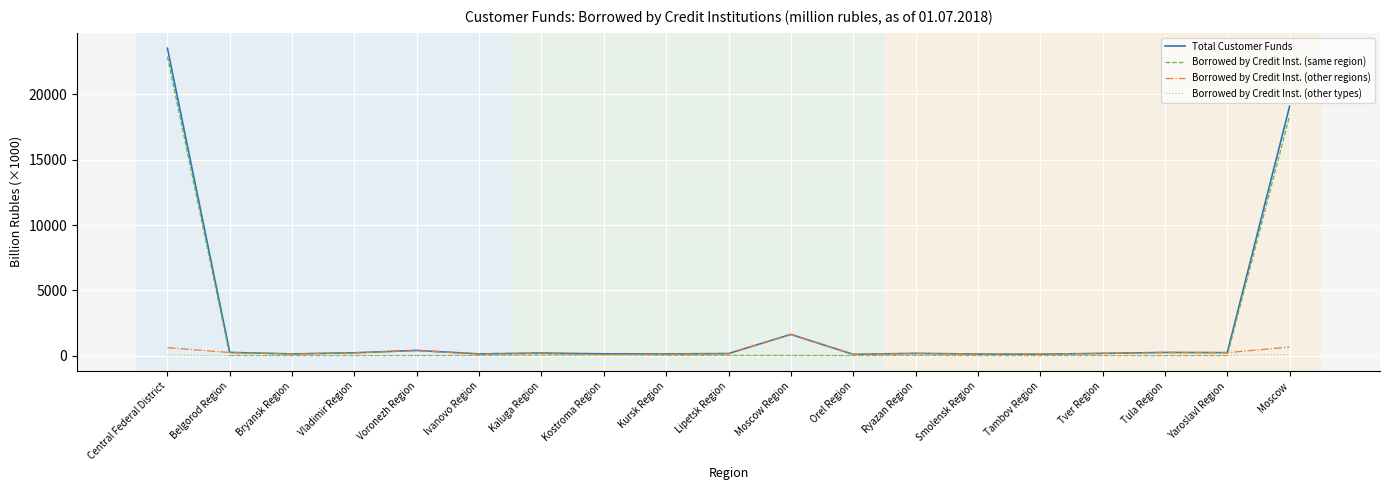

What are all the series names shown in the legend?

Total Customer Funds, Borrowed by Credit Inst. (same region), Borrowed by Credit Inst. (other regions), Borrowed by Credit Inst. (other types)